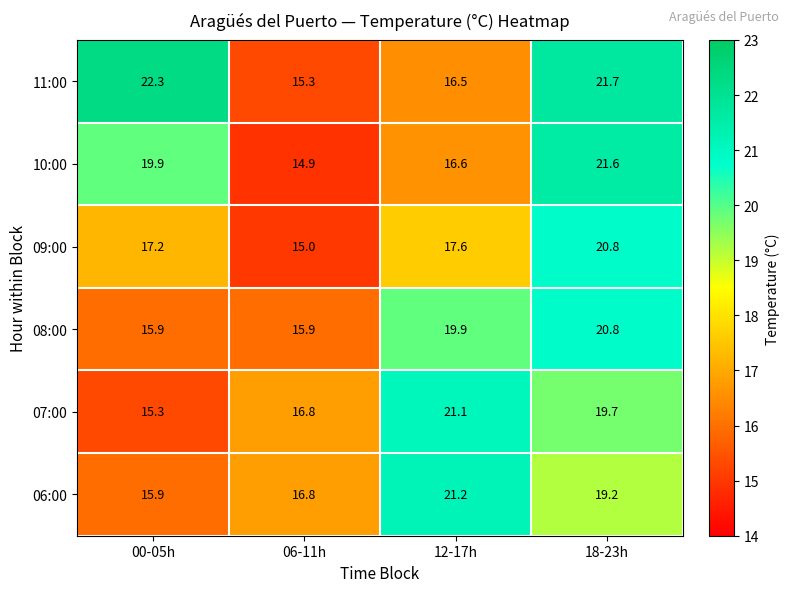

Which category has the highest value across all series?

00-05h